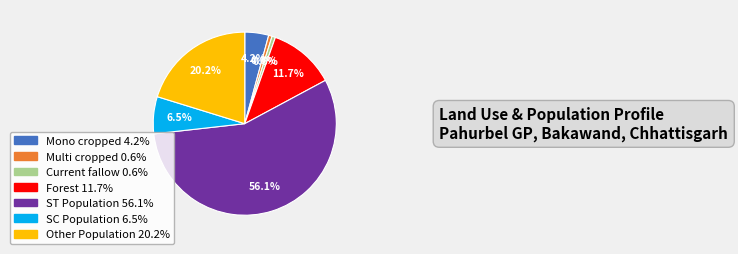

Is Other Population the majority of the pie?

No